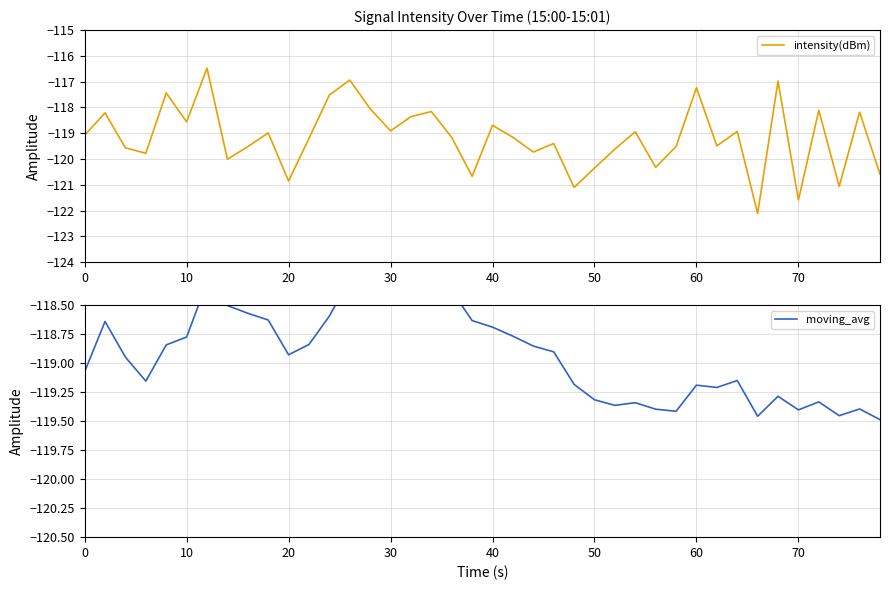

What is the lowest value of the intensity(dBm) series?

-122.1